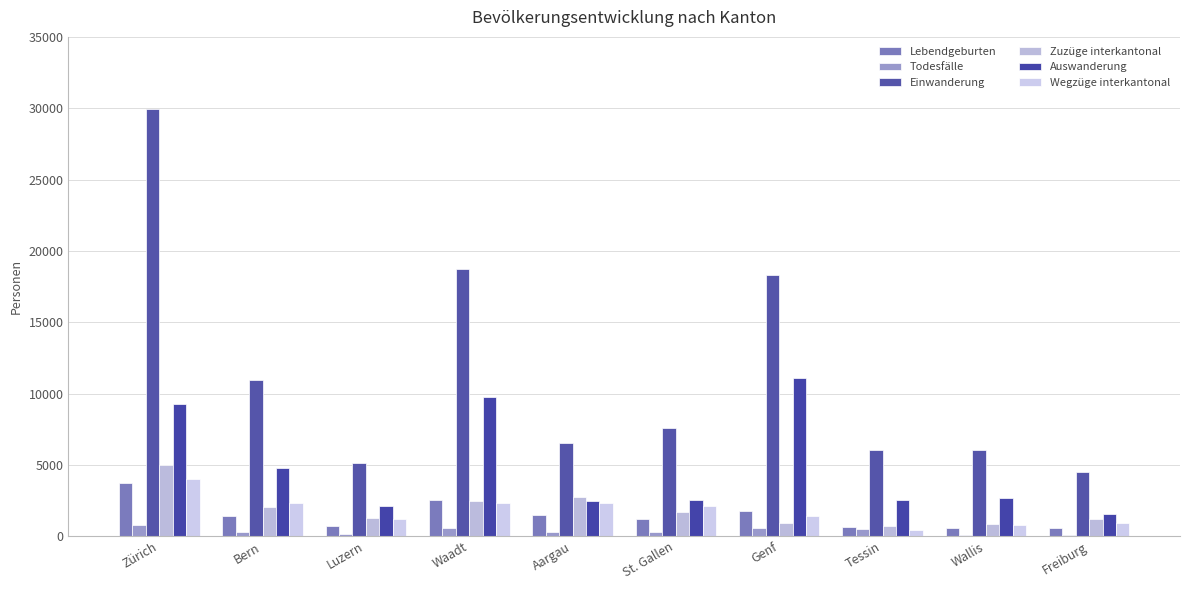

What is the label of the 10th bar from the left?

Freiburg